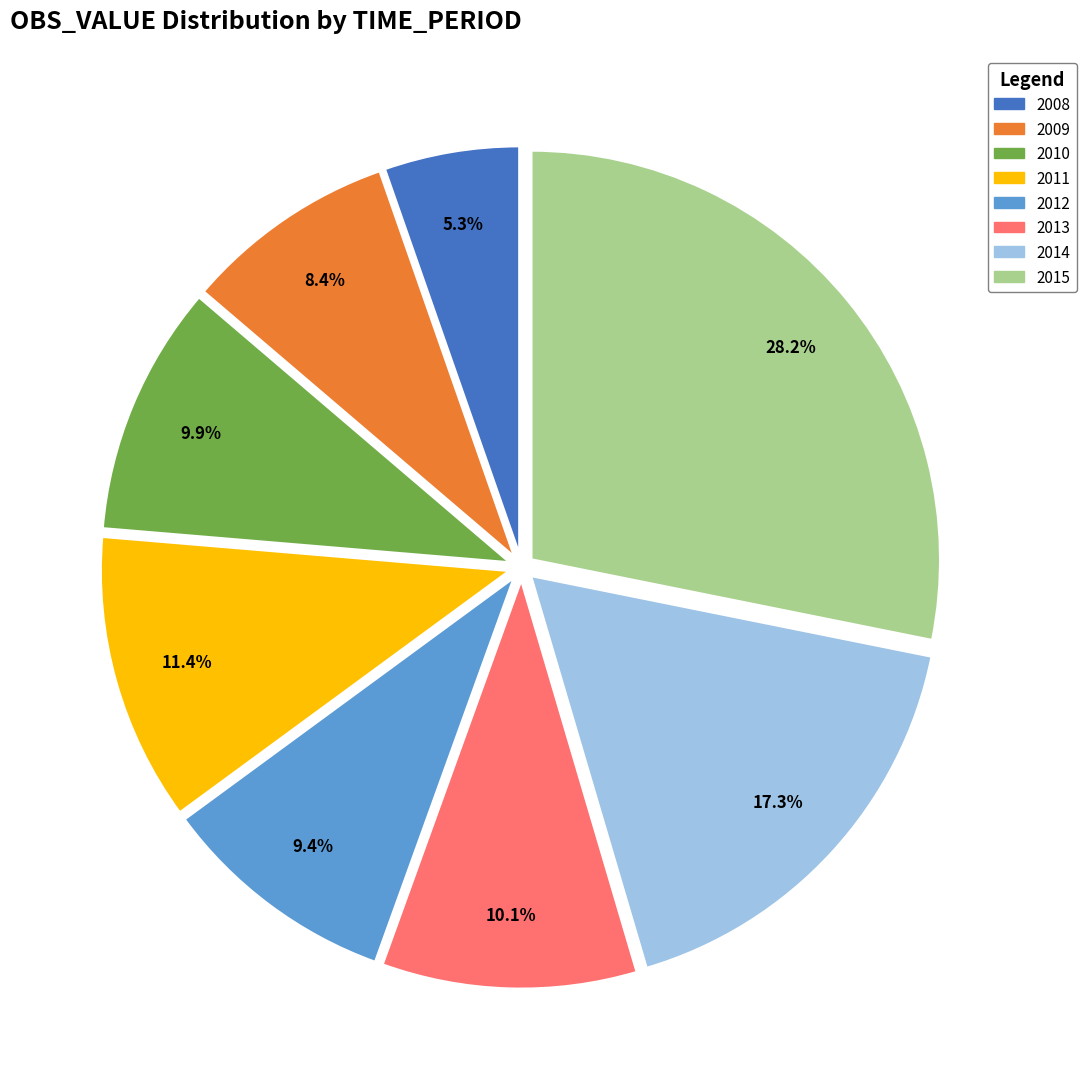

Which category has the biggest portion of the pie?

2015